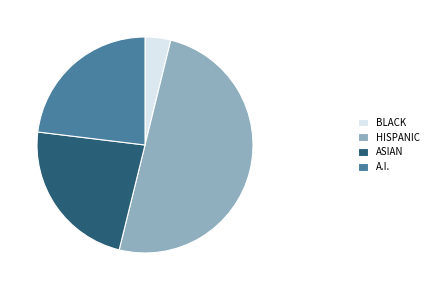

Does A.I. account for over 50% of the chart?

No